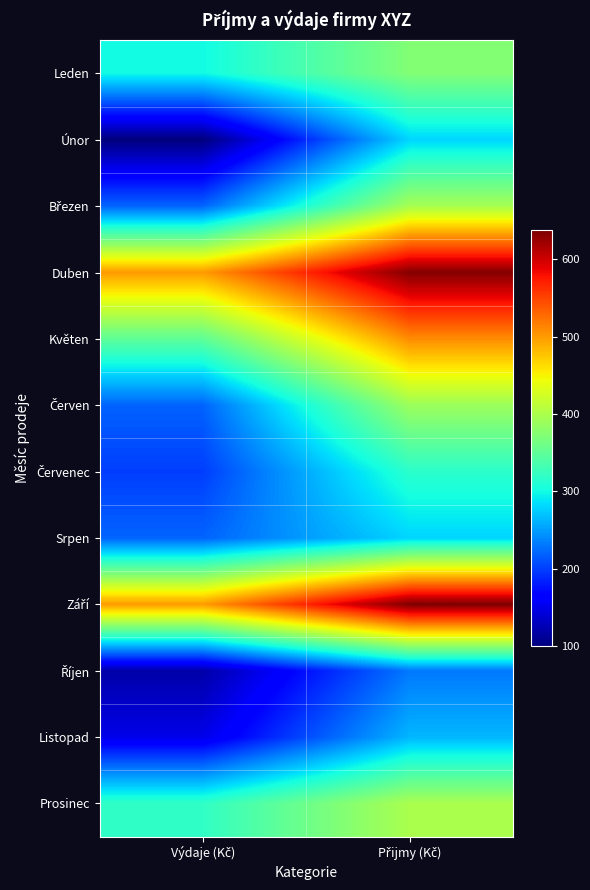

Which series changed the most between Výdaje (Kč) and Přijmy (Kč)?

Únor